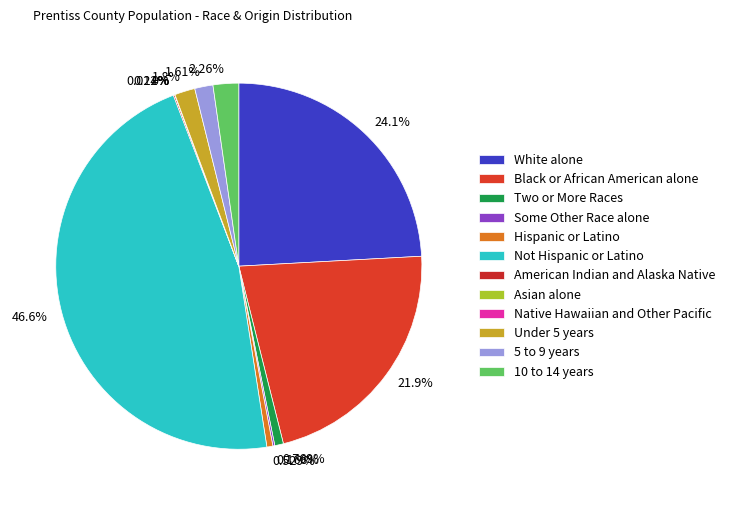

Is it true that 10 to 14 years is 2% of the pie?

True